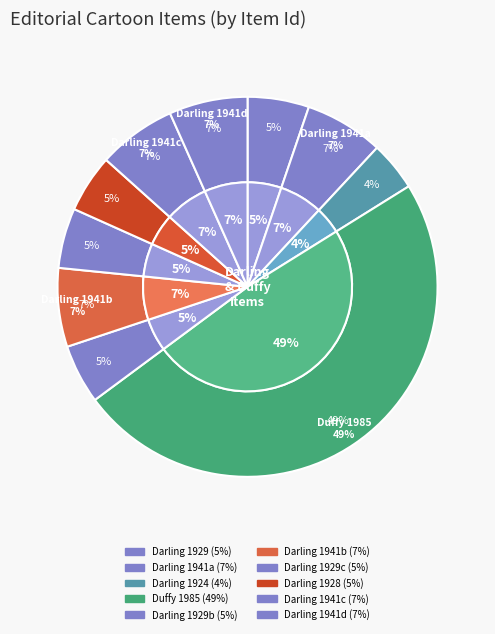

Is there any slice that represents more than half of the pie?

No